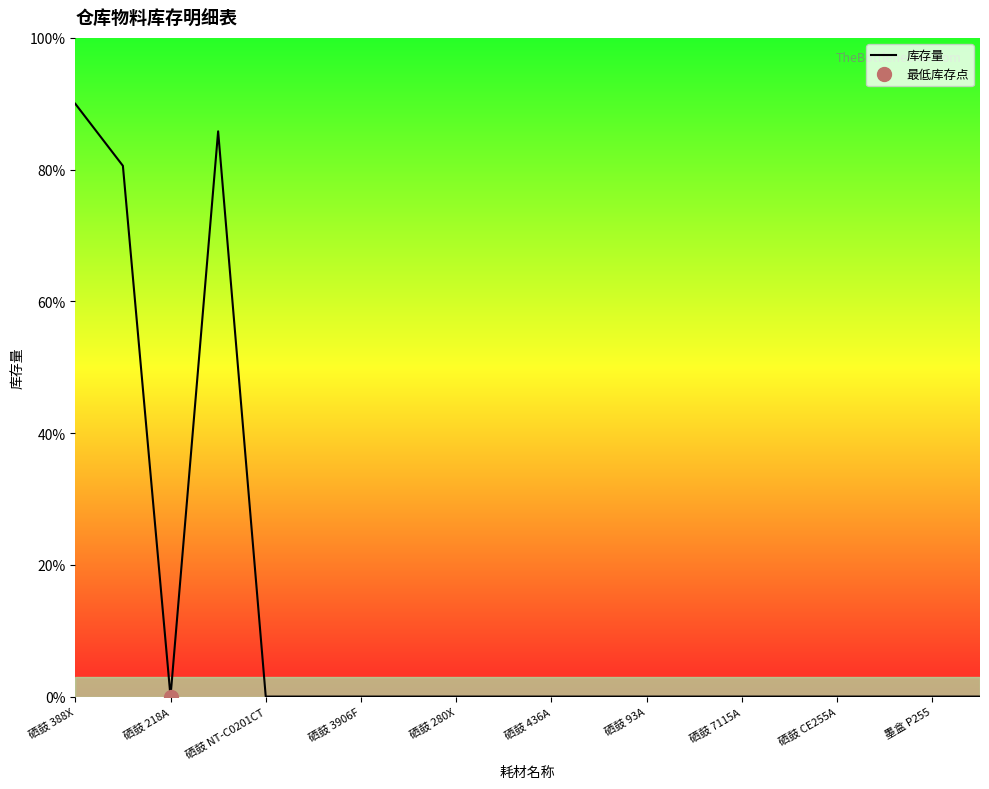

Is it true that 库存量 equals 0.0 at 硒鼓 CE255A?

True